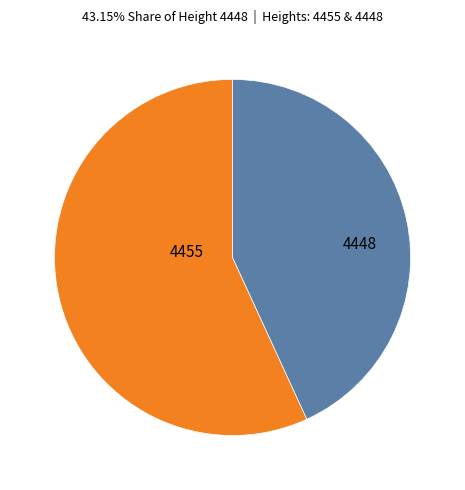

Is there any slice that represents more than half of the pie?

Yes